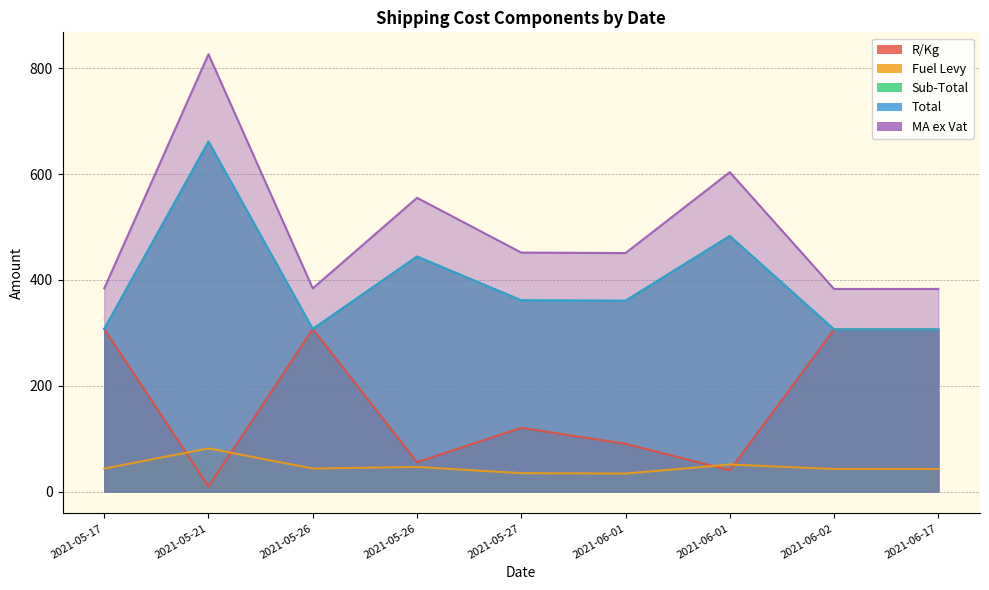

At which category is the sum across all series the highest?

2021-05-21